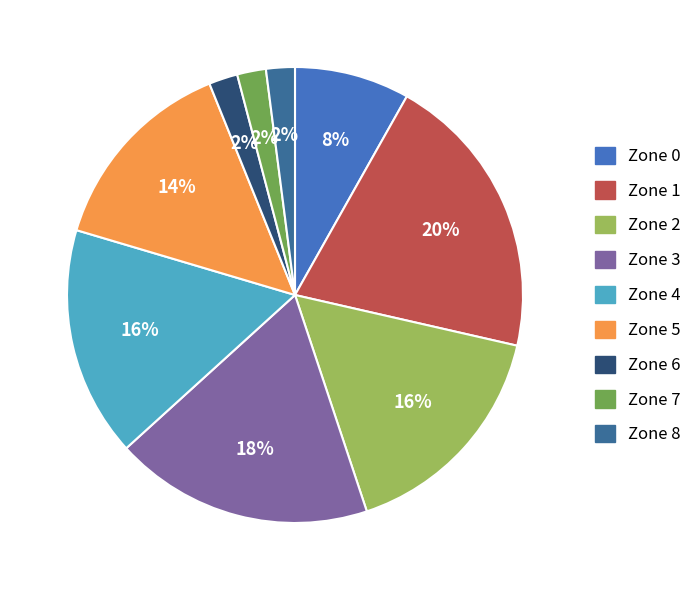

Combined, do Zone 3 and Zone 5 account for over 50%?

No